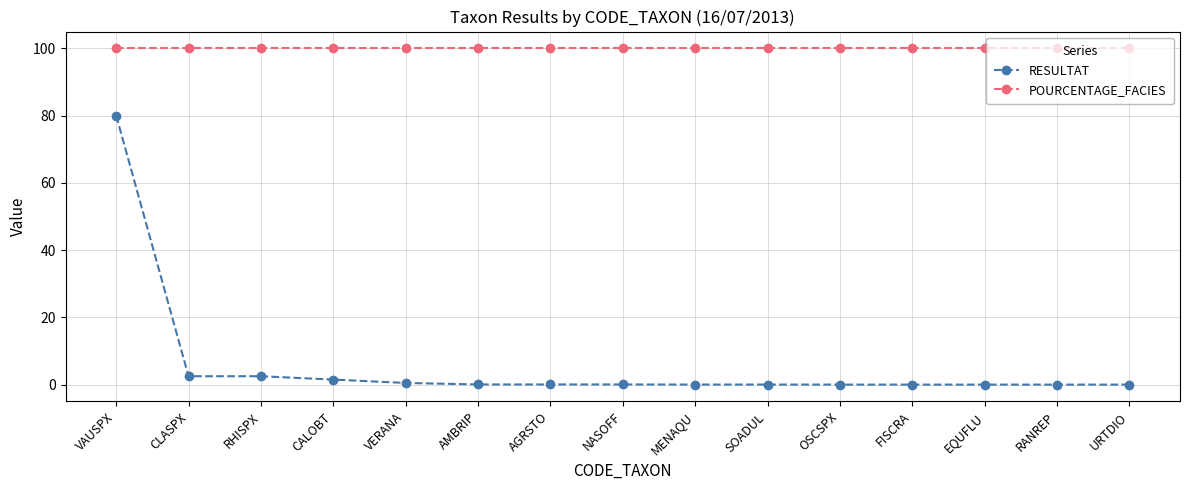

What are all the series names shown in the legend?

RESULTAT, POURCENTAGE_FACIES